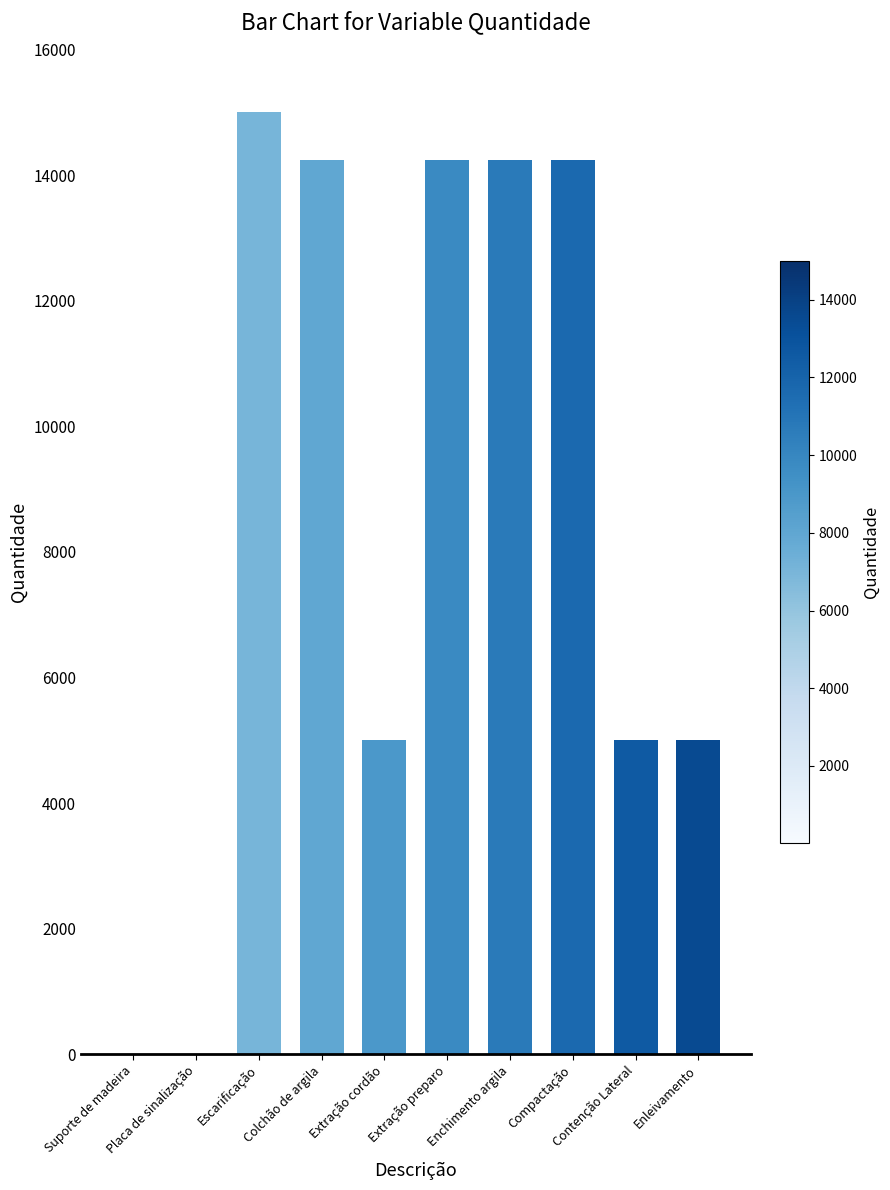

The chart shows a value of 5000.0 at Contenção Lateral. True or false?

True